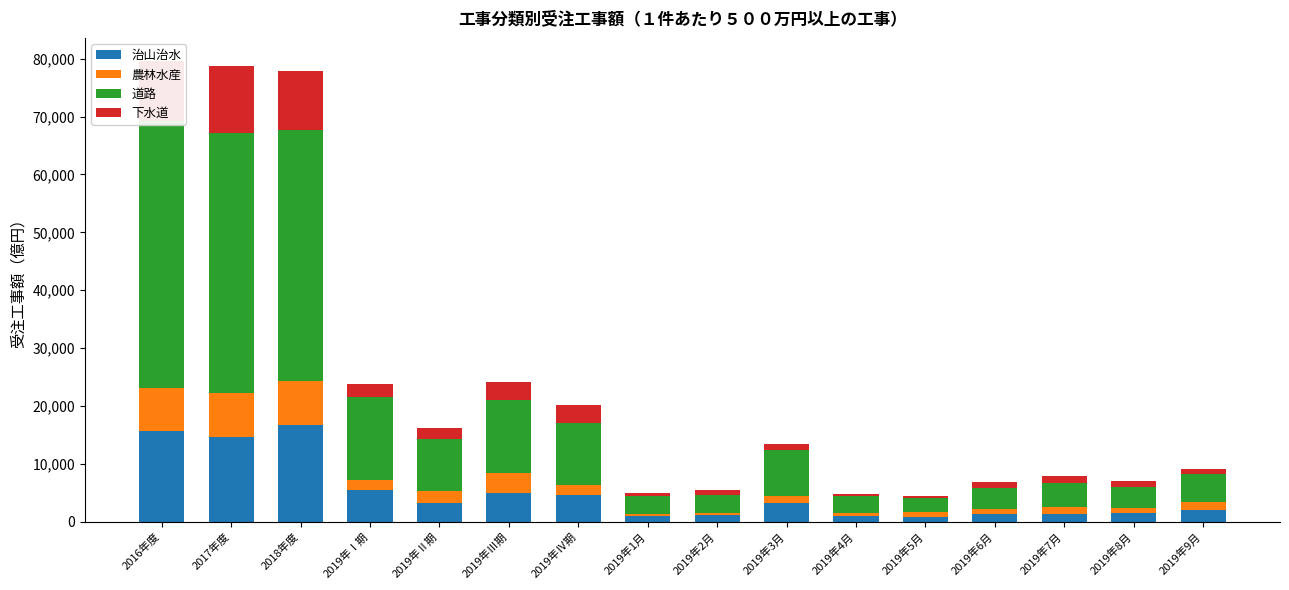

What value does the 道路 series have at 2019年5月?

2406.2